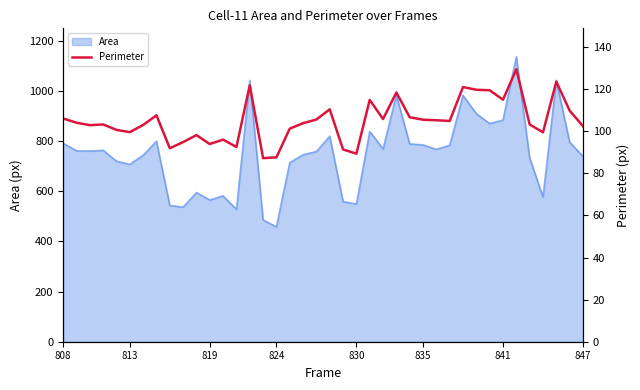

The Area series shows 898.0 at 830. True or false?

False